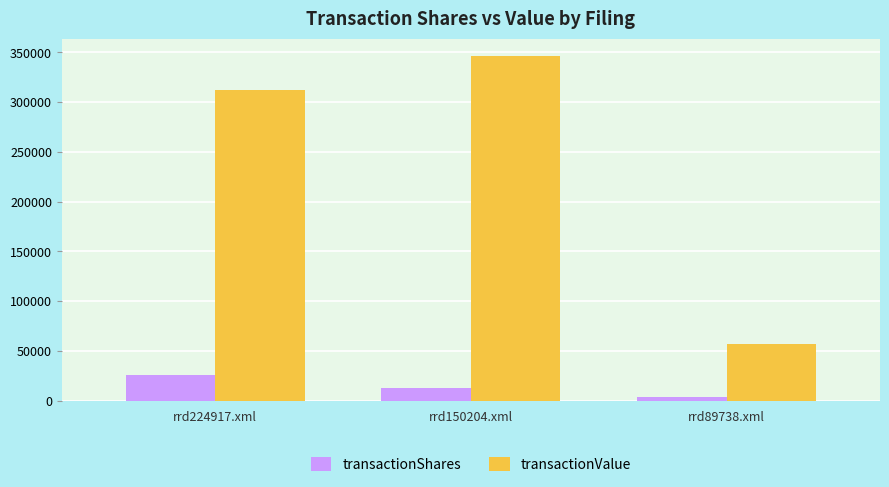

Rank the series at rrd89738.xml from lowest to highest value.

transactionShares, transactionValue